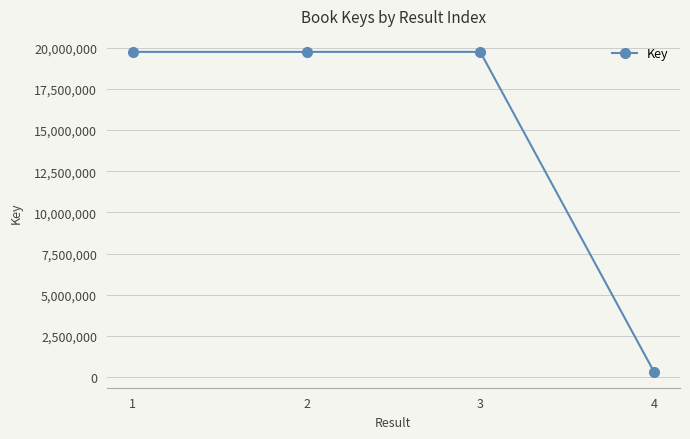

How many data points does each series have?

4